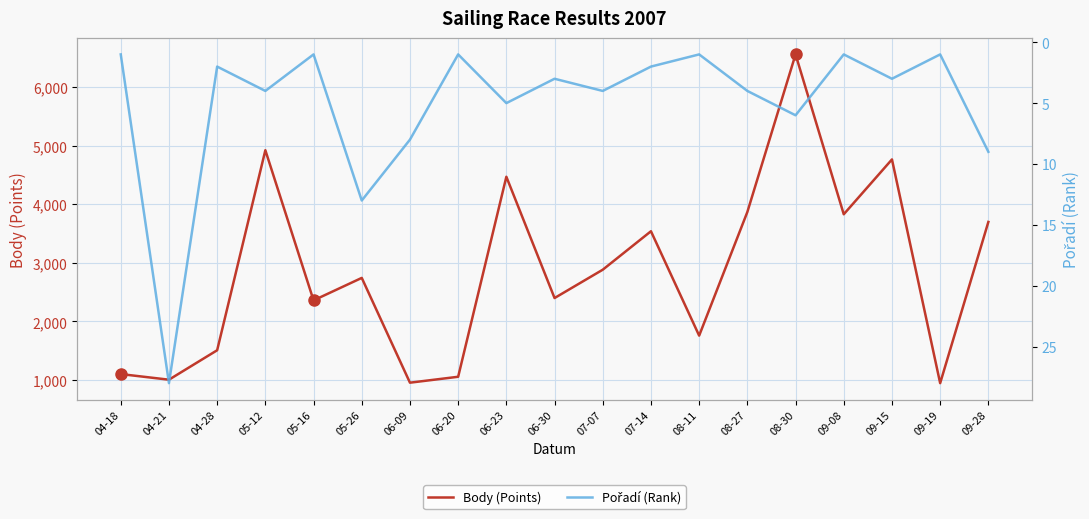

What is the label of the 17th point from the right?

04-28